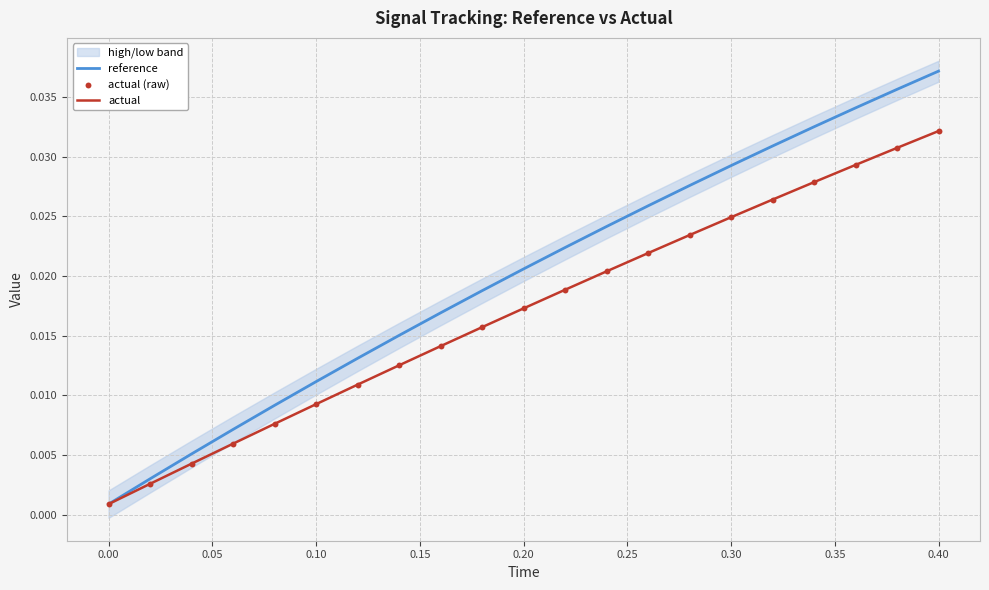

At which category is the sum across all series the highest?

0.40